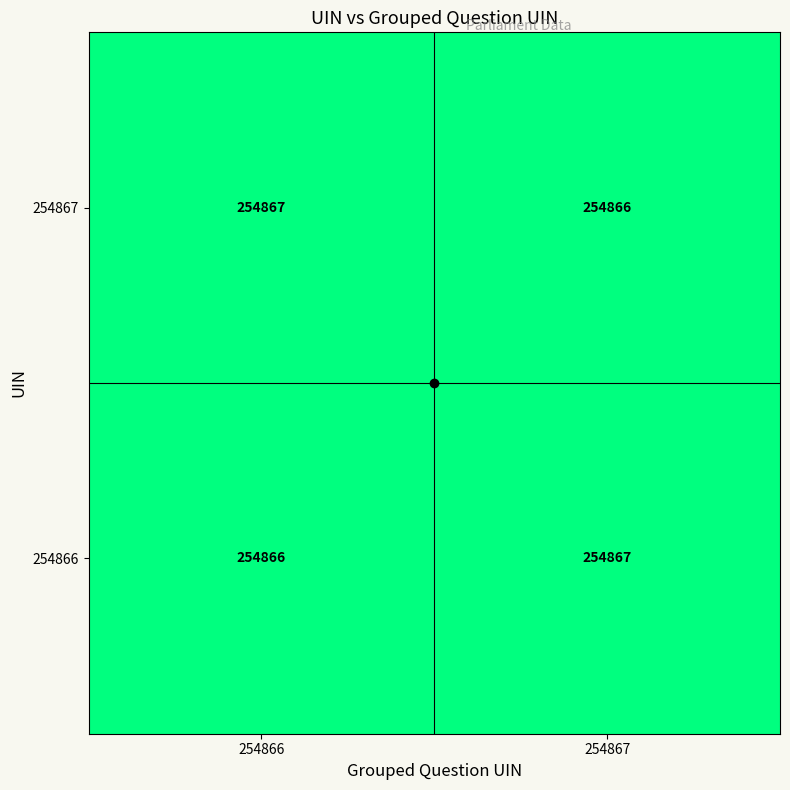

What is the smallest value displayed?

254866